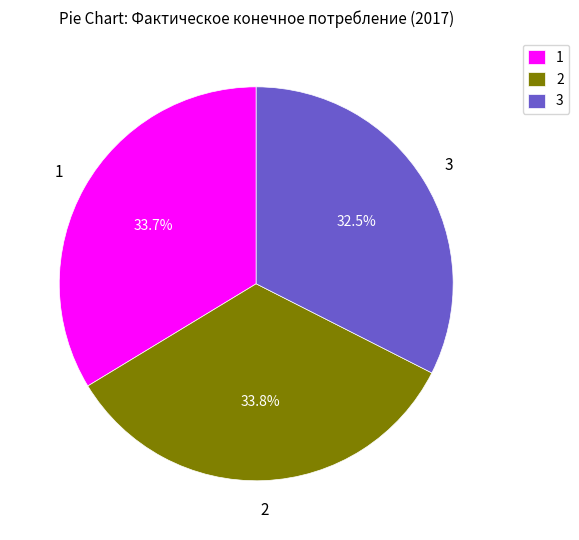

Is there any slice that represents more than half of the pie?

No